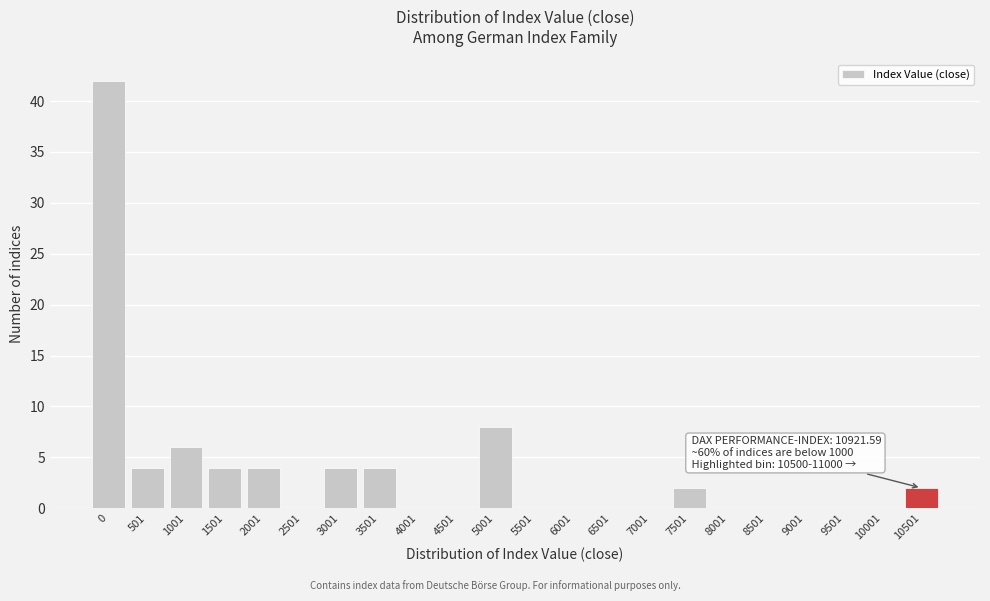

Reading right to left, list all the values displayed in this chart.

10501=2	10001=0	9501=0	9001=0	8501=0	8001=0	7501=2	7001=0	6501=0	6001=0	5501=0	5001=8	4501=0	4001=0	3501=4	3001=4	2501=0	2001=4	1501=4	1001=6	501=4	0=42